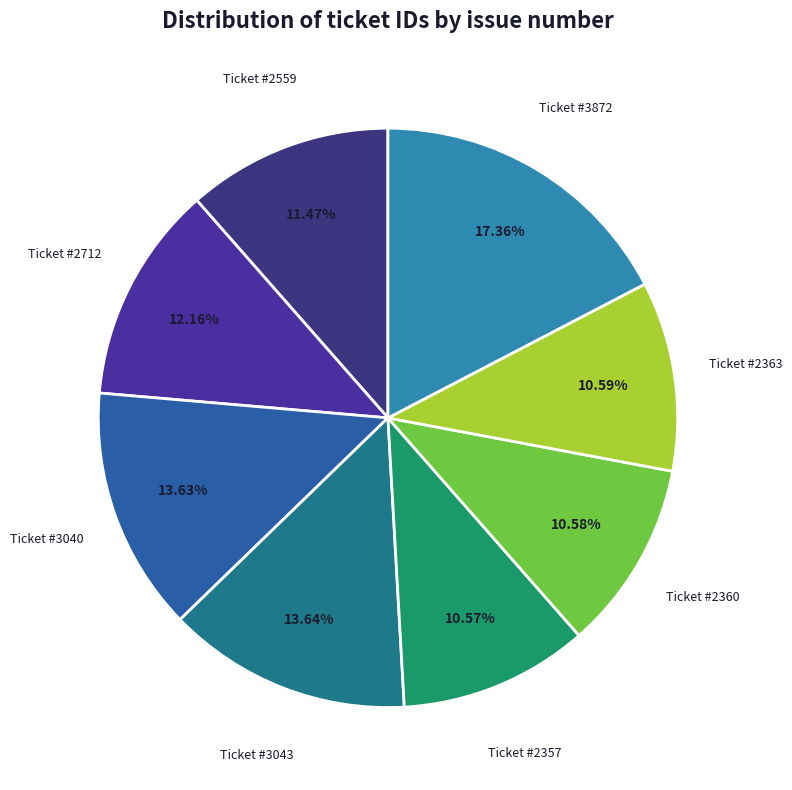

Combined, do Ticket #2360 and Ticket #2712 account for over 50%?

No